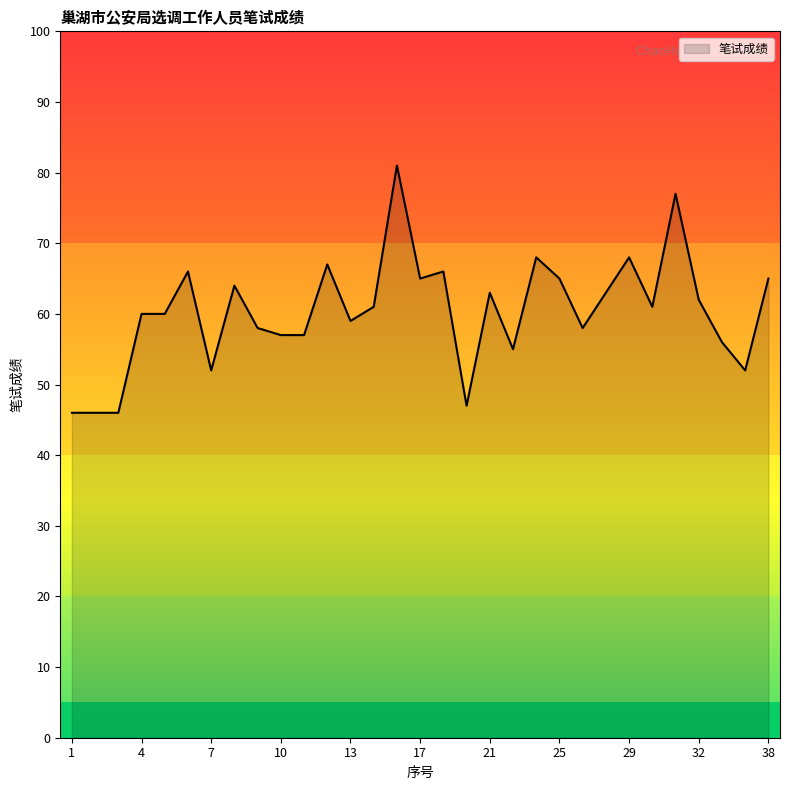

What is the maximum value shown in the chart?

81